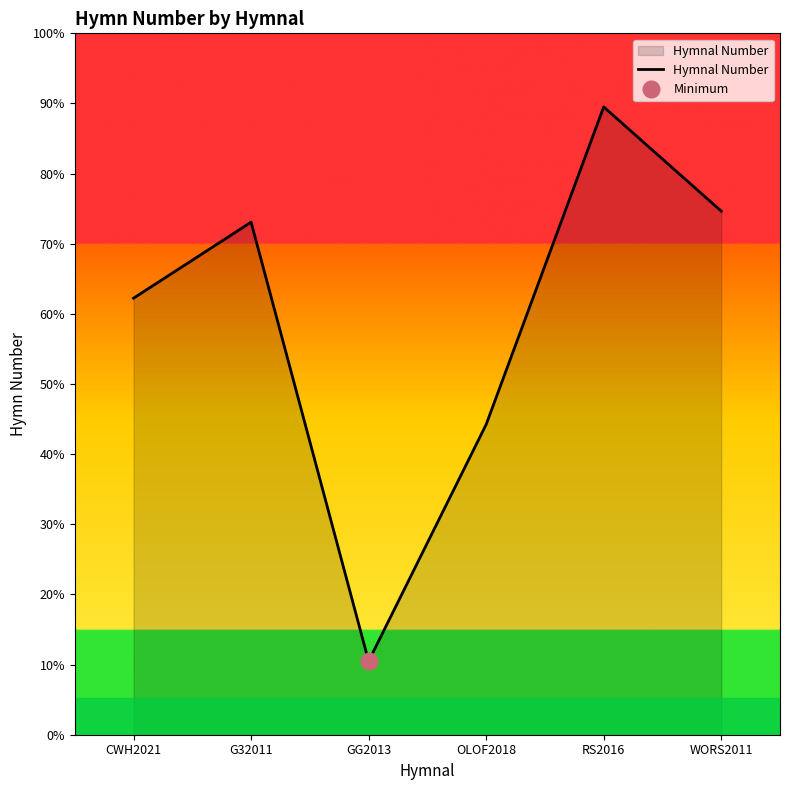

What is the difference between the second highest and minimum values?

367